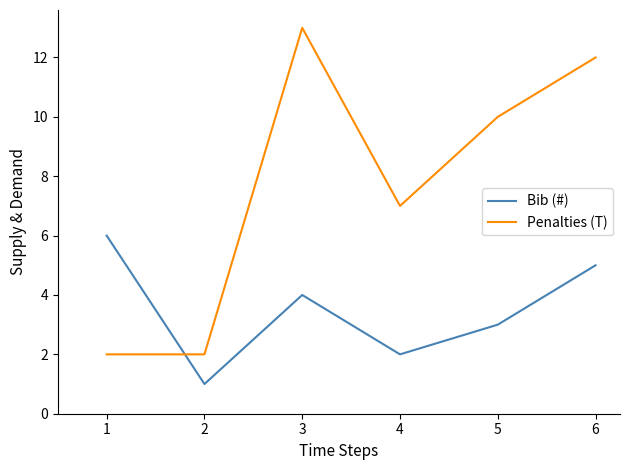

What is the difference between the maximum and minimum values in the Penalties (T) series?

11